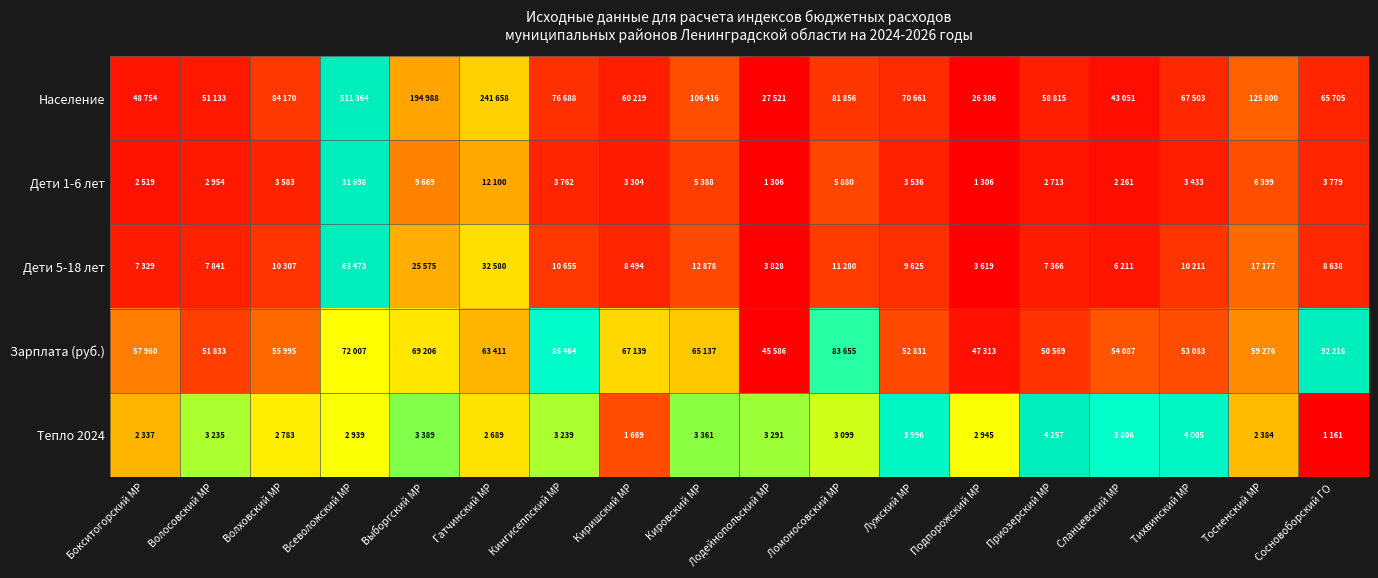

Reading left to right, what are all the values shown in this chart?

Население: Бокситогорский МР=0.0	Волосовский МР=0.1	Волховский МР=0.1	Всеволожский МР=1.0	Выборгский МР=0.3	Гатчинский МР=0.4	Кингисеппский МР=0.1	Киришский МР=0.1	Кировский МР=0.2	Лодейнопольский МР=0.0	Ломоносовский МР=0.1	Лужский МР=0.1	Подпорожский МР=0.0	Приозерский МР=0.1	Сланцевский МР=0.0	Тихвинский МР=0.1	Тосненский МР=0.2	Сосновоборский ГО=0.1
Дети 1-6 лет: Бокситогорский МР=0.0	Волосовский МР=0.1	Волховский МР=0.1	Всеволожский МР=1.0	Выборгский МР=0.3	Гатчинский МР=0.4	Кингисеппский МР=0.1	Киришский МР=0.1	Кировский МР=0.1	Лодейнопольский МР=0.0	Ломоносовский МР=0.2	Лужский МР=0.1	Подпорожский МР=0.0	Приозерский МР=0.0	Сланцевский МР=0.0	Тихвинский МР=0.1	Тосненский МР=0.2	Сосновоборский ГО=0.1
Дети 5-18 лет: Бокситогорский МР=0.1	Волосовский МР=0.1	Волховский МР=0.1	Всеволожский МР=1.0	Выборгский МР=0.4	Гатчинский МР=0.5	Кингисеппский МР=0.1	Киришский МР=0.1	Кировский МР=0.2	Лодейнопольский МР=0.0	Ломоносовский МР=0.1	Лужский МР=0.1	Подпорожский МР=0.0	Приозерский МР=0.1	Сланцевский МР=0.0	Тихвинский МР=0.1	Тосненский МР=0.2	Сосновоборский ГО=0.1
Зарплата (руб.): Бокситогорский МР=0.3	Волосовский МР=0.1	Волховский МР=0.2	Всеволожский МР=0.6	Выборгский МР=0.5	Гатчинский МР=0.4	Кингисеппский МР=0.9	Киришский МР=0.5	Кировский МР=0.4	Лодейнопольский МР=0.0	Ломоносовский МР=0.8	Лужский МР=0.2	Подпорожский МР=0.0	Приозерский МР=0.1	Сланцевский МР=0.2	Тихвинский МР=0.2	Тосненский МР=0.3	Сосновоборский ГО=1.0
Тепло 2024: Бокситогорский МР=0.4	Волосовский МР=0.7	Волховский МР=0.5	Всеволожский МР=0.6	Выборгский МР=0.7	Гатчинский МР=0.5	Кингисеппский МР=0.7	Киришский МР=0.2	Кировский МР=0.7	Лодейнопольский МР=0.7	Ломоносовский МР=0.6	Лужский МР=0.9	Подпорожский МР=0.6	Приозерский МР=1.0	Сланцевский МР=0.9	Тихвинский МР=0.9	Тосненский МР=0.4	Сосновоборский ГО=0.0